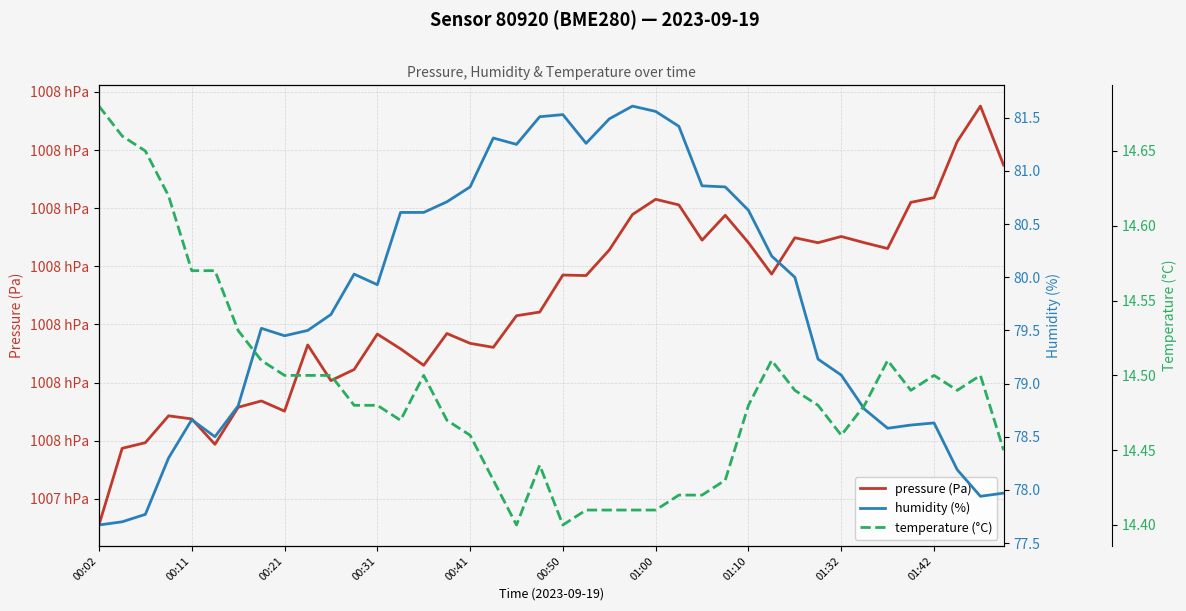

Which series changed the most between 00:41 and 01:42?

pressure (Pa)